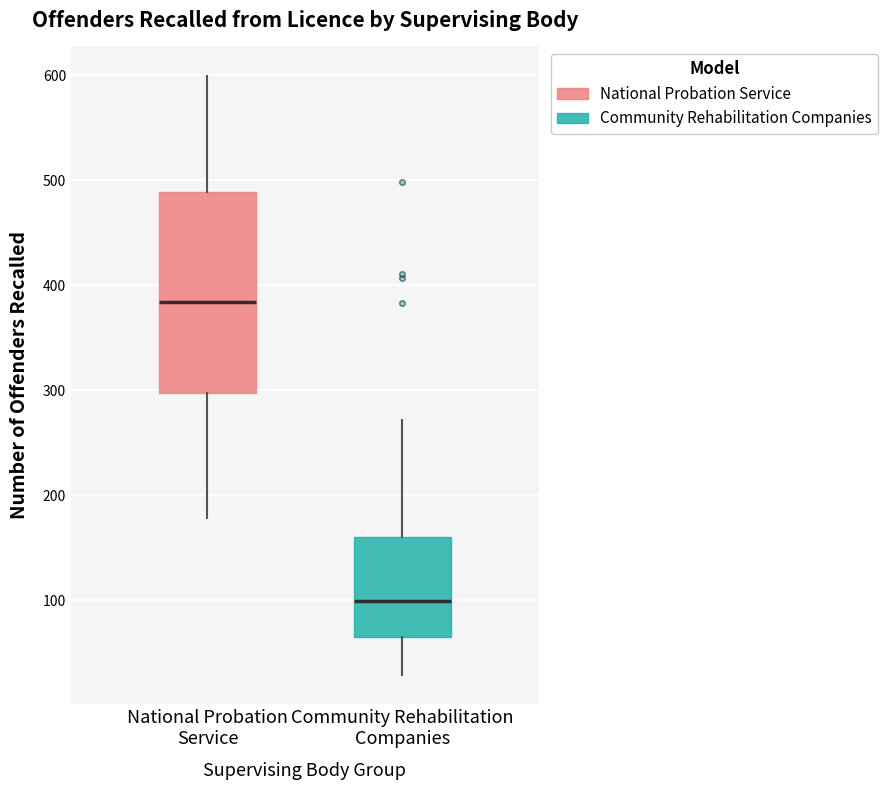

Reading left to right, transcribe this box plot: for each box, give where its median line is, the range the box spans, and where its two whiskers end, as read against the y-axis. The values are not printed on the chart, so give them approximately, as read against the axis.

National Probation Service: median 380, box 300 to 490, whiskers 180 to 600
Community Rehabilitation Companies: median 100, box 70 to 160, whiskers 30 to 270